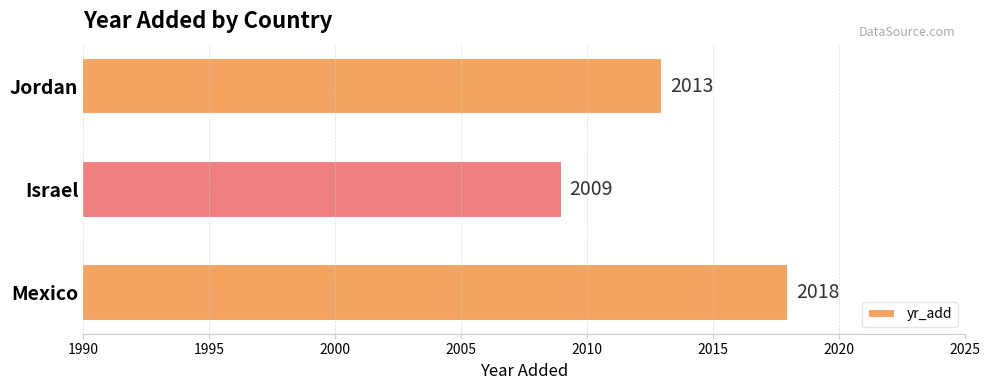

How many bars are there in total?

3